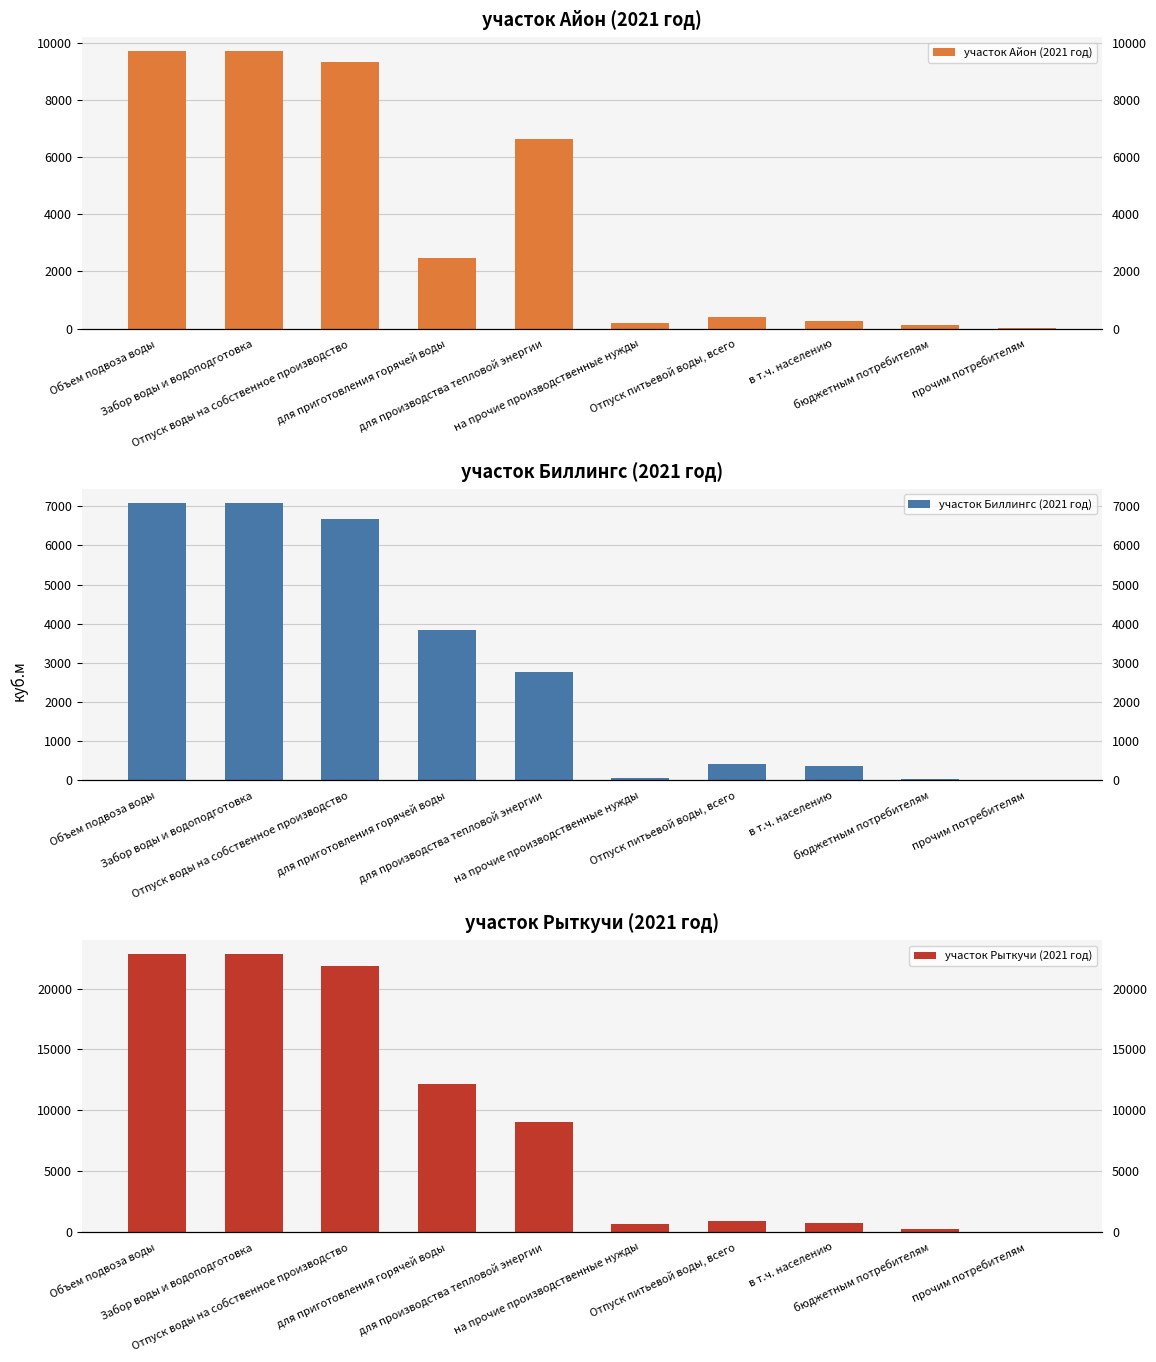

Does the chart contain stacked bars?

No